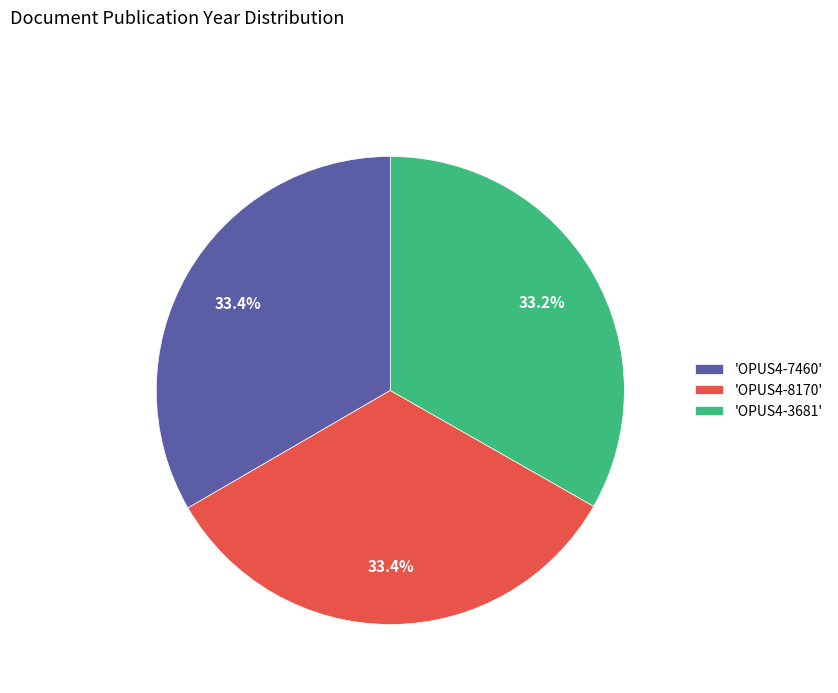

What is the total percentage of 'OPUS4-3681' and 'OPUS4-7460'?

66.6%